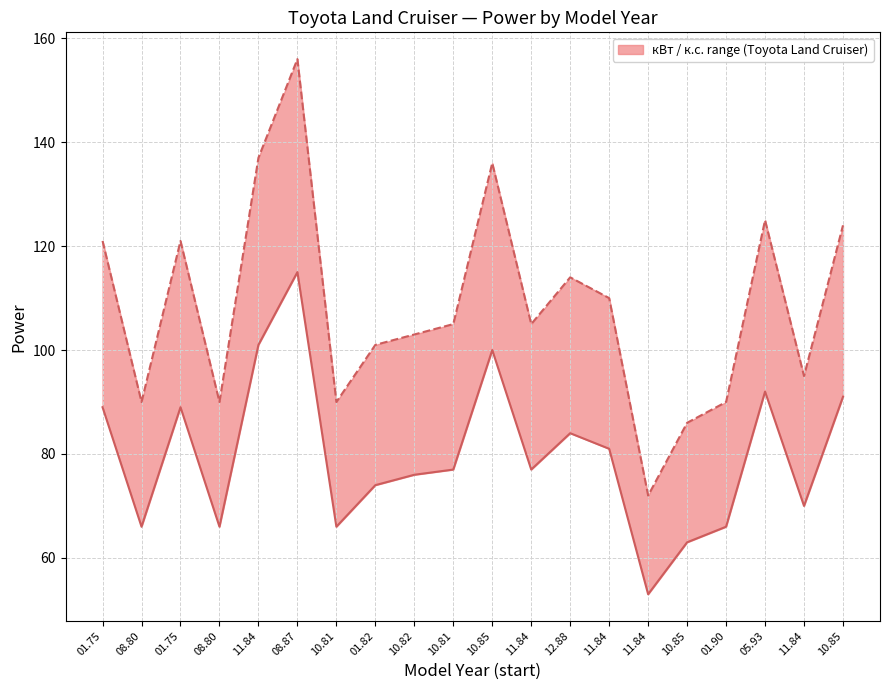

True or false: кВт has a value of 89 at 10.85.

False